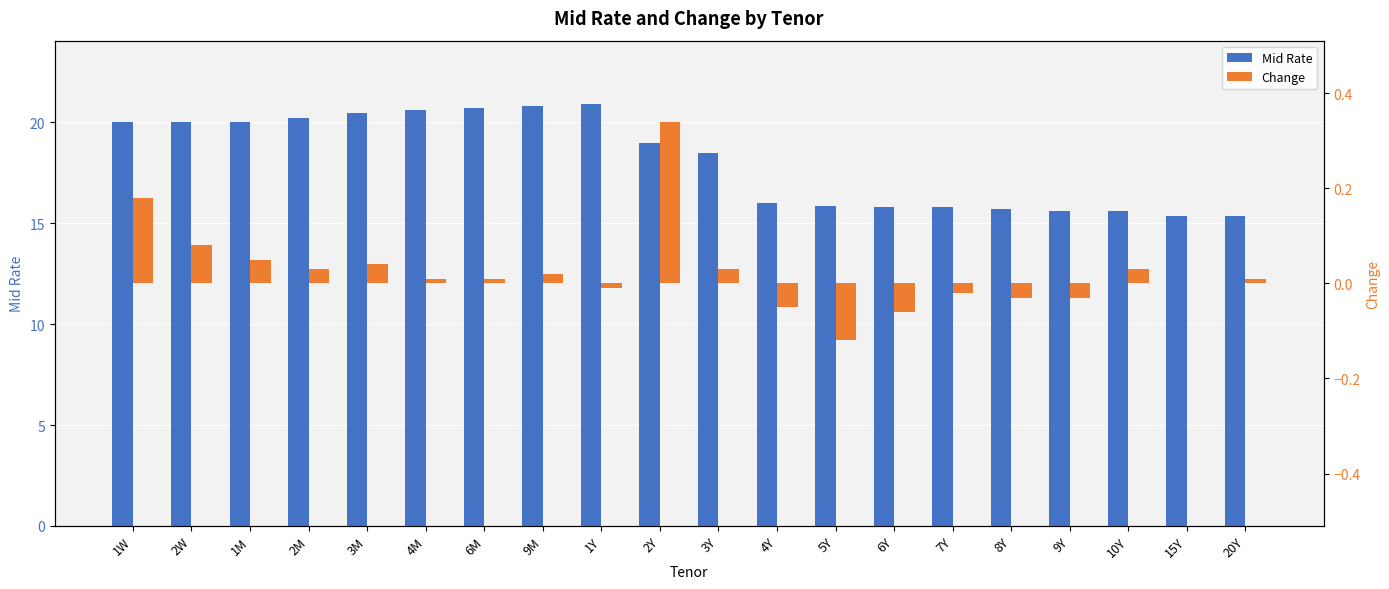

What is the approximate value of Mid Rate at 20Y?

15.3